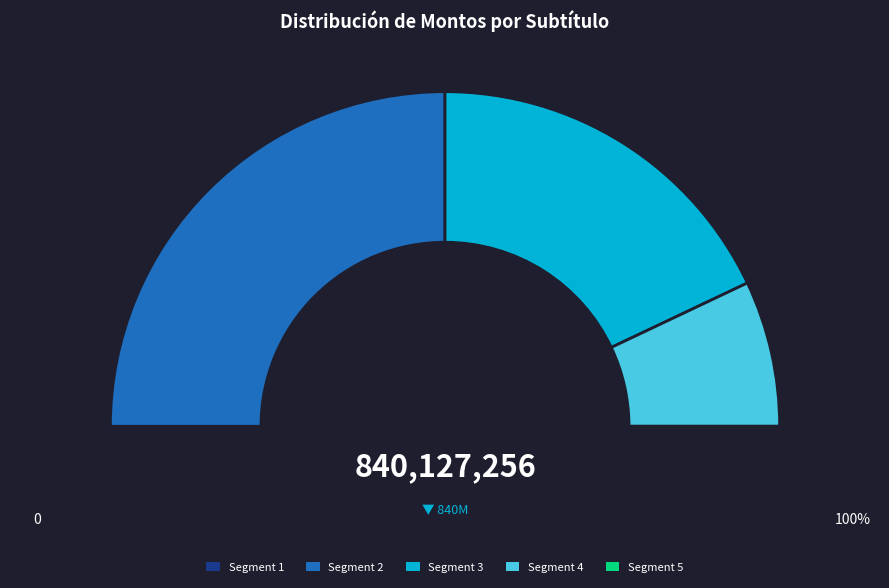

True or false: APORTE FISCAL accounts for 50% of the total.

True